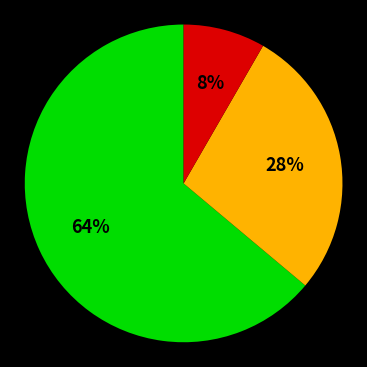

To the nearest percent, what is the difference between the largest and smallest slice percentages?

56%